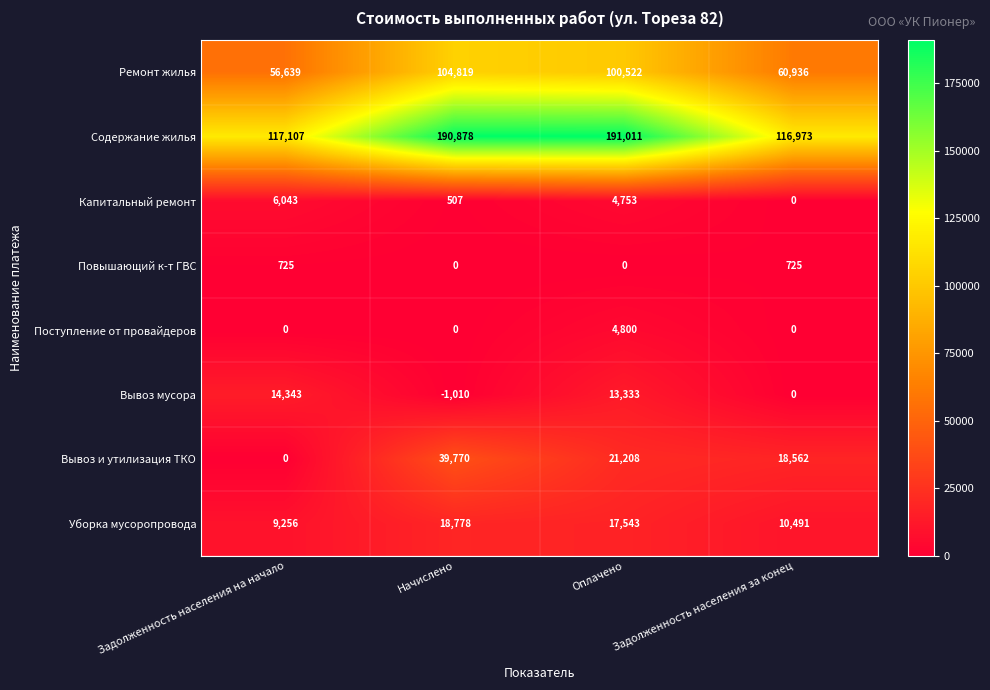

Is it true that Ремонт жилья equals 56639 at Задолженность населения на начало?

True